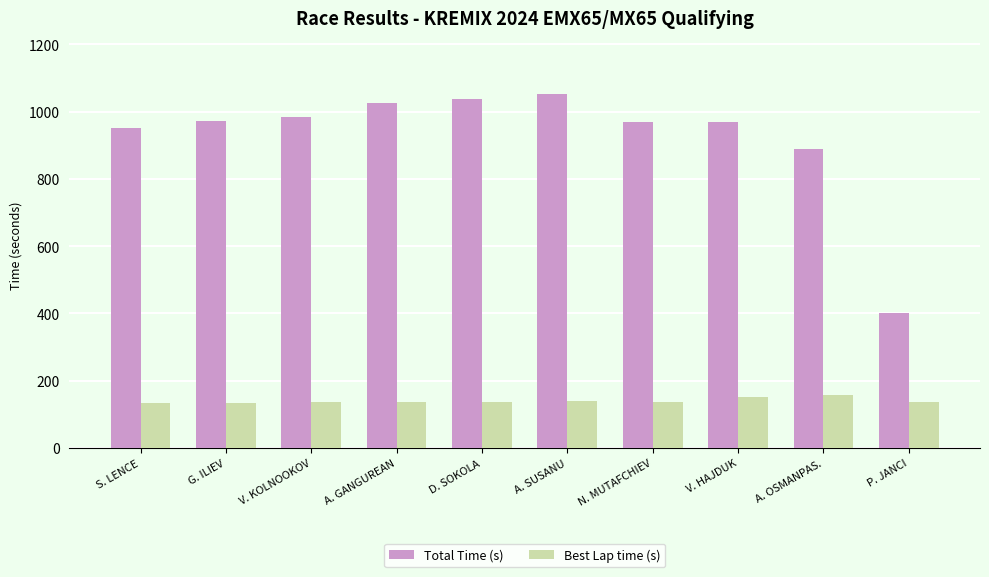

What is the minimum value for Total Time (s)?

399.8